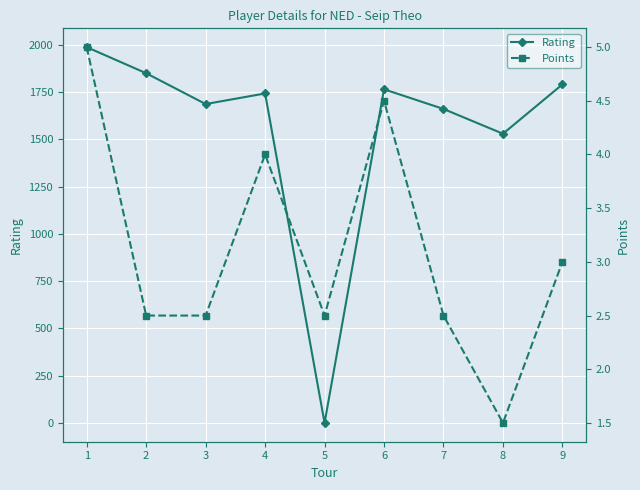

At which category is the sum across all series the highest?

1